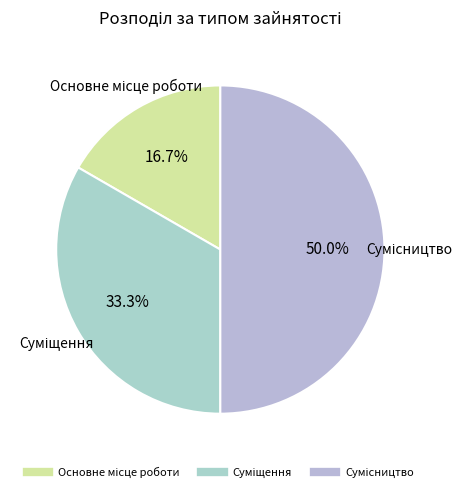

Count the number of slices in the pie.

3